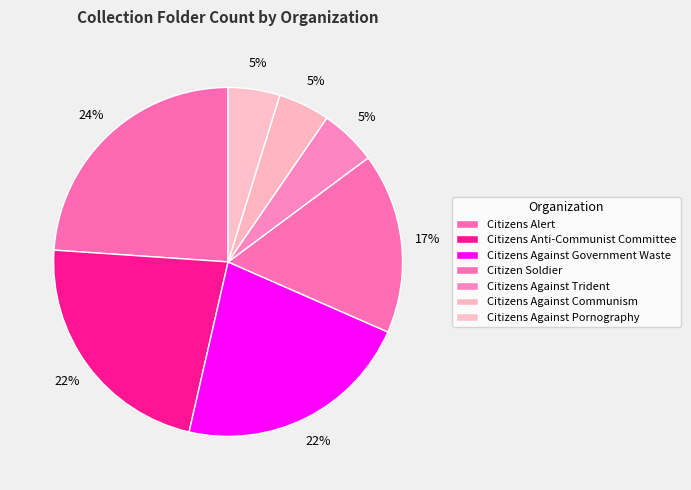

What is the ratio of the value at Citizens Against Pornography to the value at Citizen Soldier?

0.3